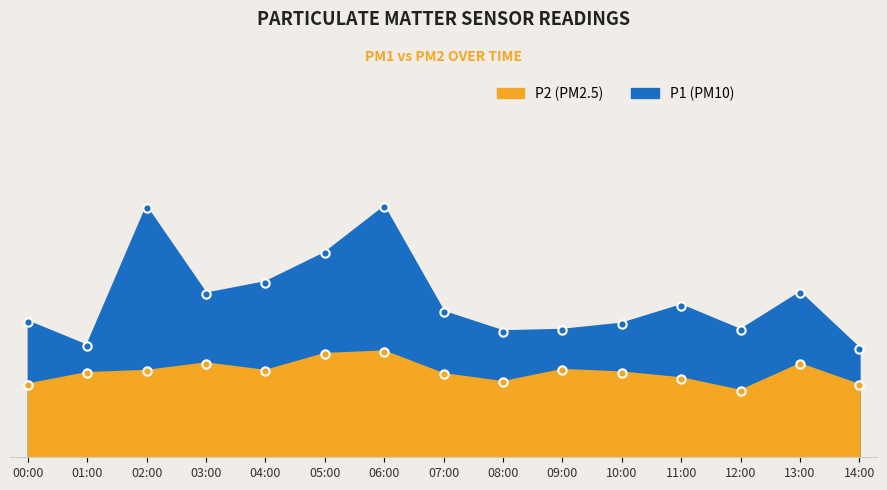

At which label is P1 closest to 8?

06:00